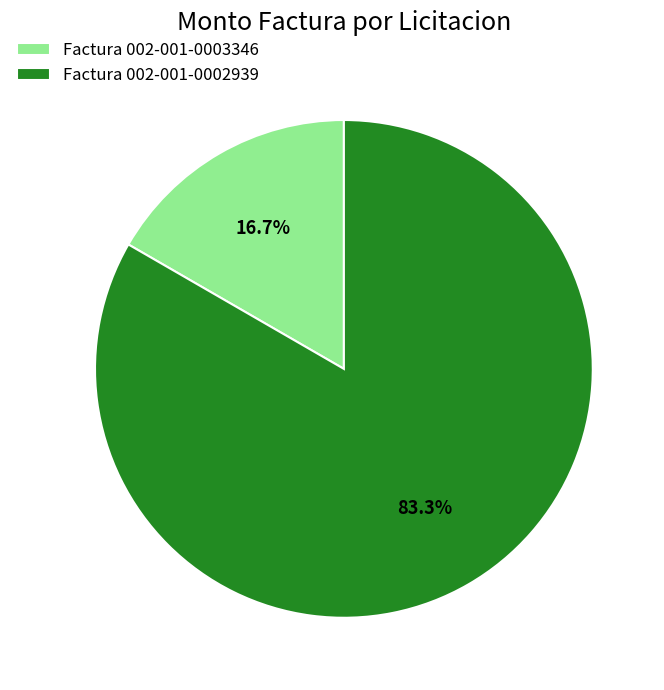

To the nearest percent, what is the difference between the Factura 002-001-0002939 and Factura 002-001-0003346 slice percentages?

67%